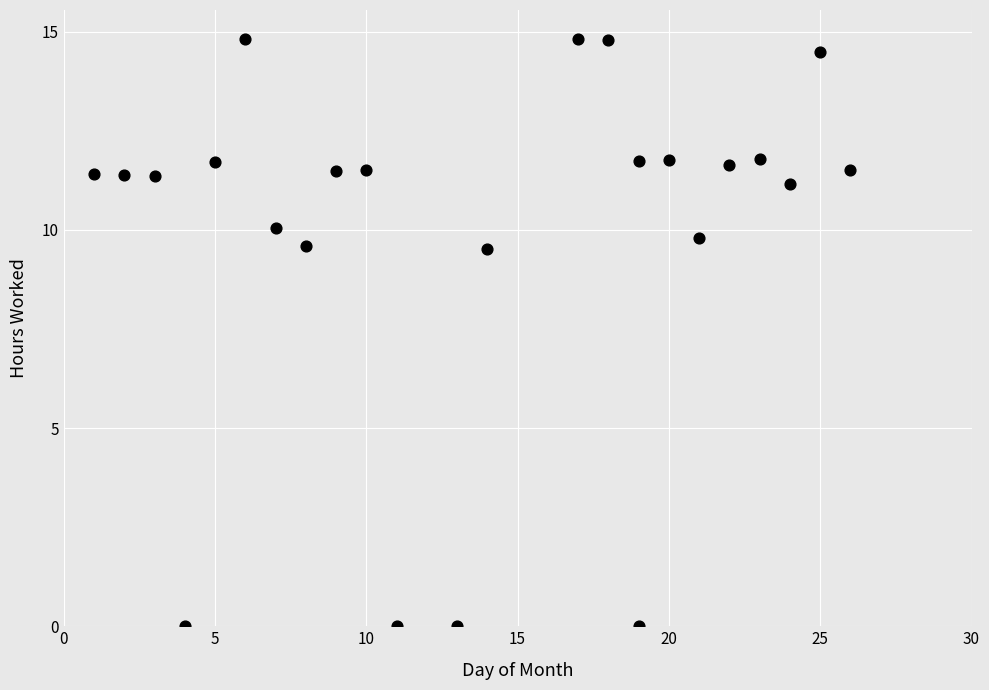

What is the range of X values (max minus min)?

25.0